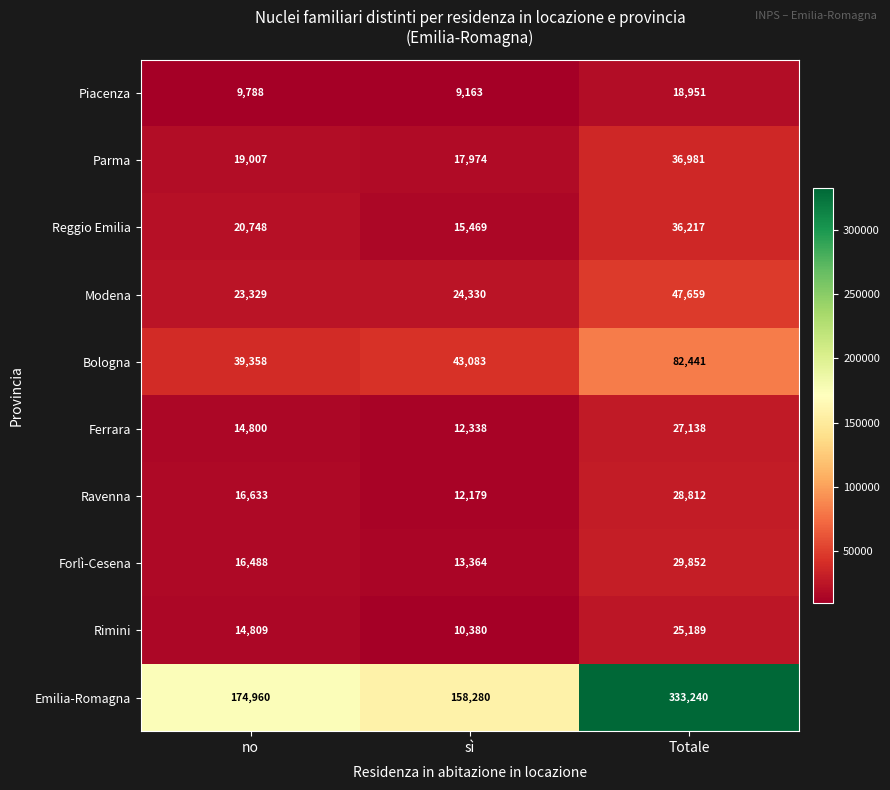

What value does the Emilia-Romagna series have at no, to the nearest 50?

174950